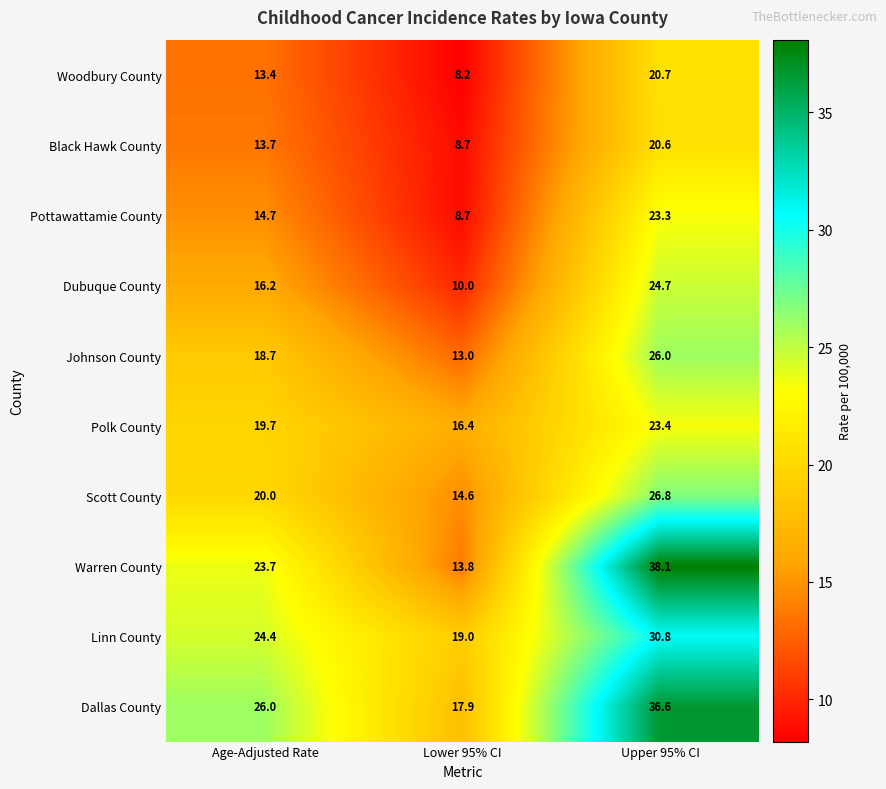

At which category does the chart reach its minimum across all series?

Lower 95% CI